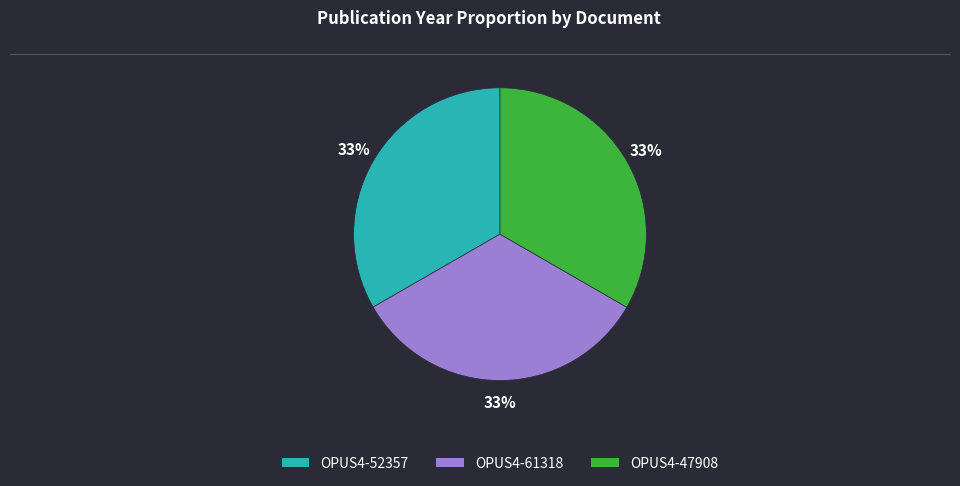

Count the number of slices in the pie.

3